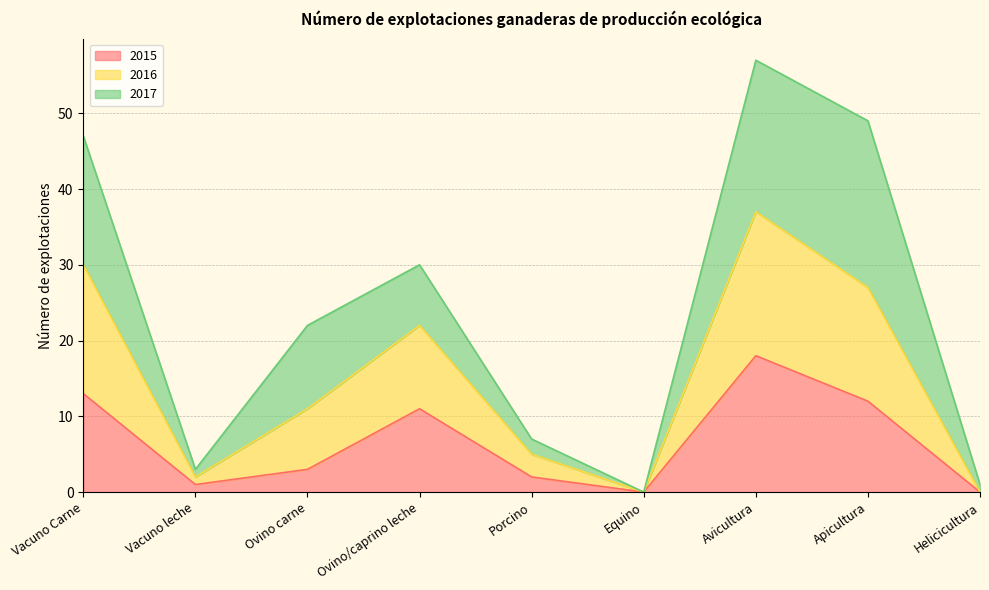

How many values in the 2015 series exceed 3?

4